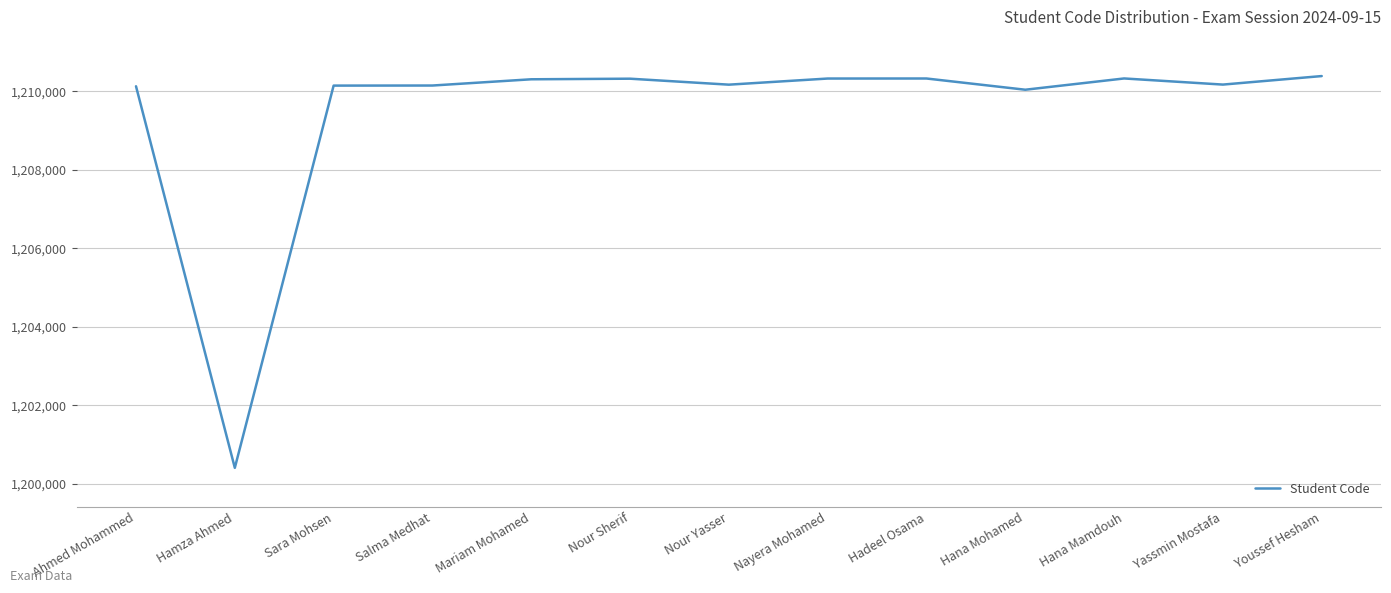

True or false: the data shows 578233 at Hamza Ahmed.

False